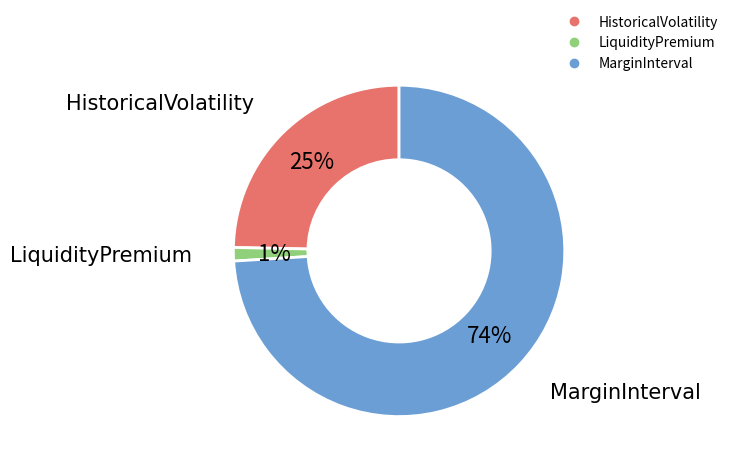

Which slice is the largest?

MarginInterval